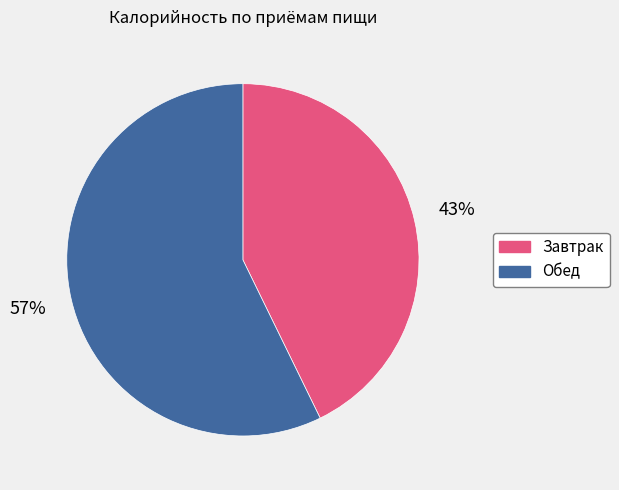

To the nearest percent, what is the average slice percentage?

50%